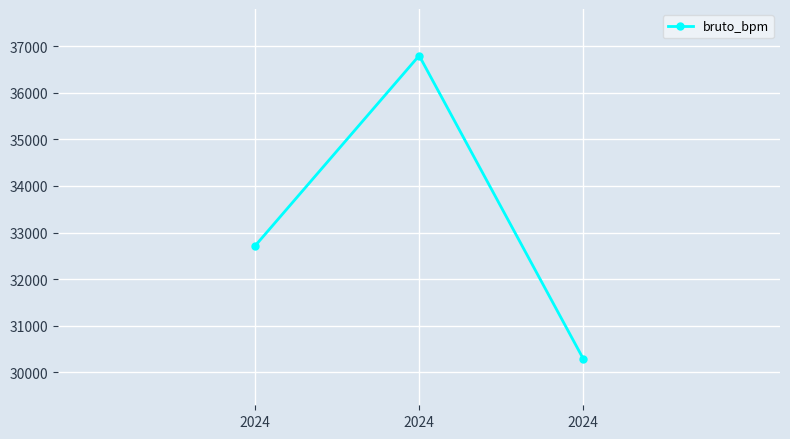

At which category does the chart reach its minimum across all series?

2024